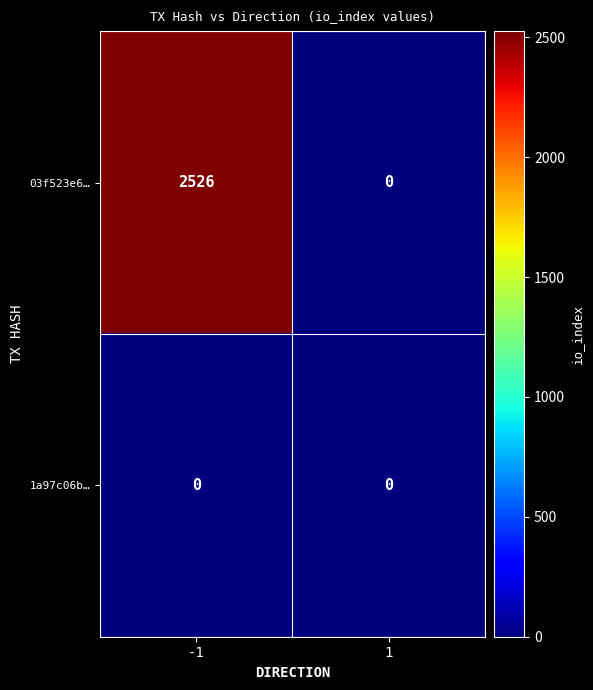

Which series has the largest total across all categories?

03f523e6…